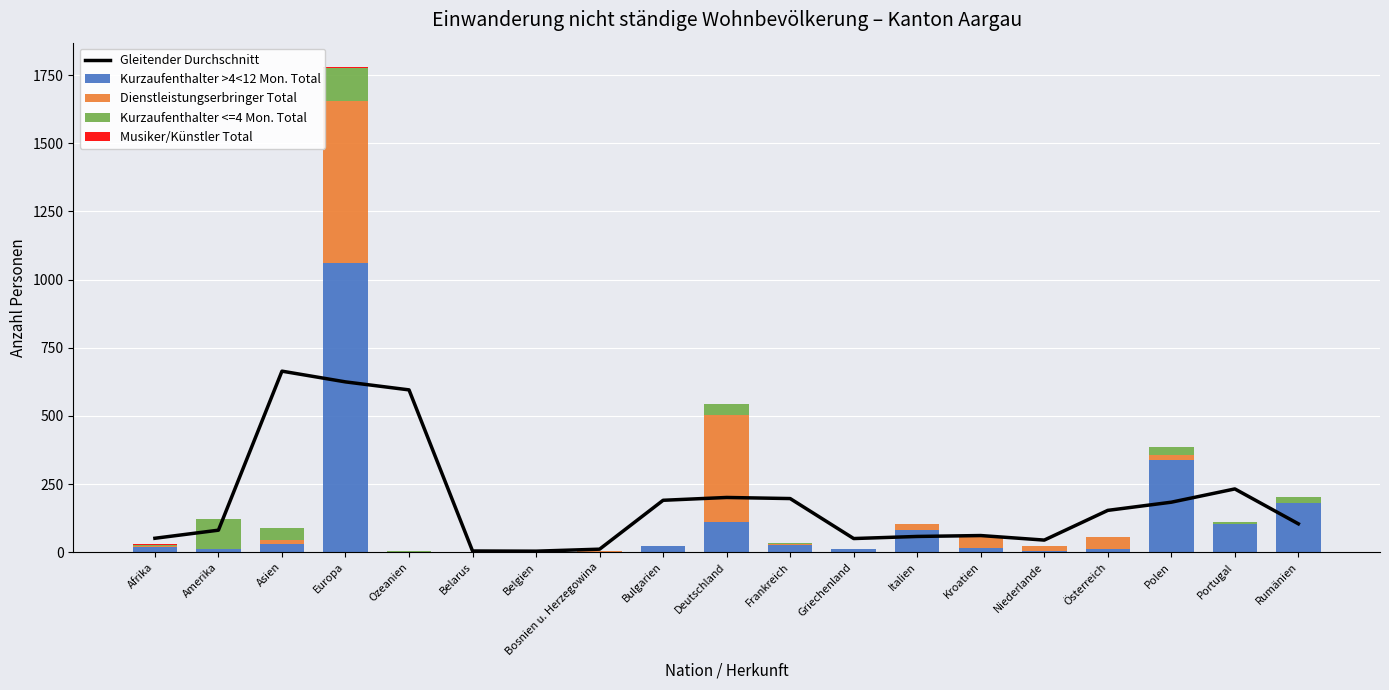

What are all the series names shown in the legend?

Gleitender Durchschnitt, Kurzaufenthalter >4<12 Mon. Total, Dienstleistungserbringer Total, Kurzaufenthalter <=4 Mon. Total, Musiker/Künstler Total